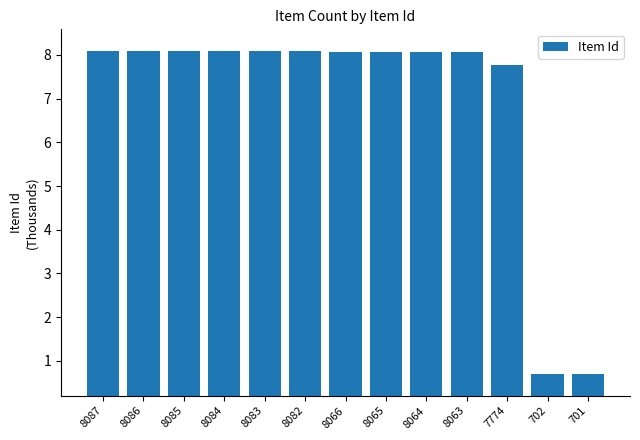

At which label does the data first exceed 8?

8087